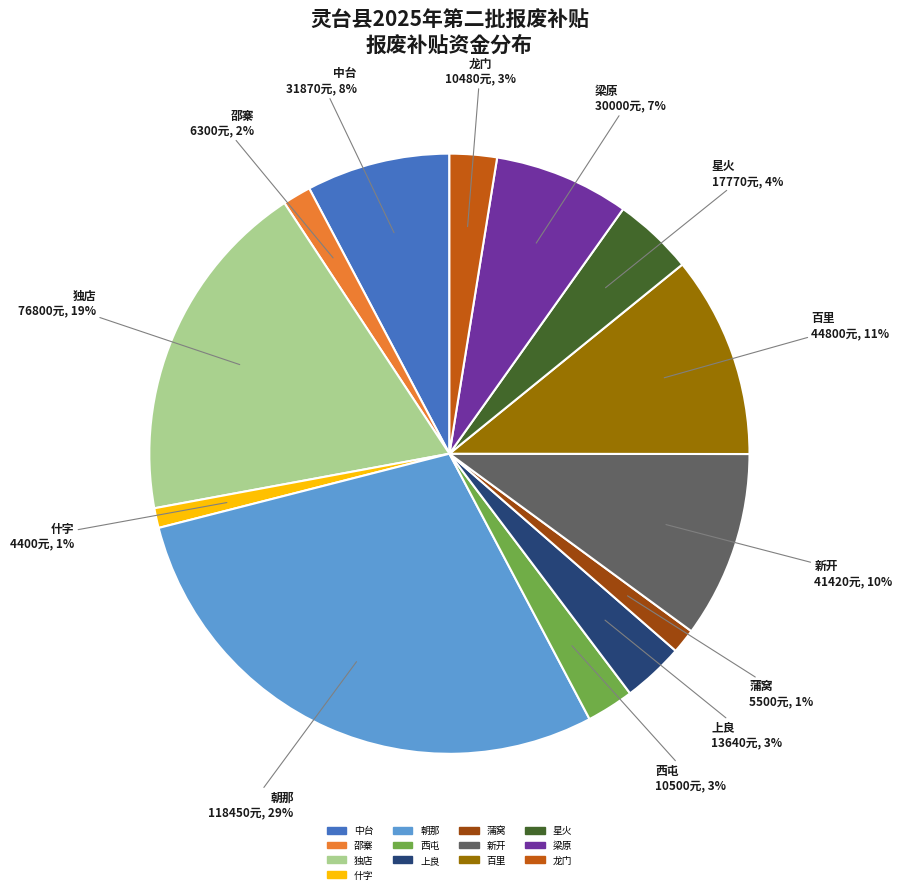

Which slice is the largest?

朝那